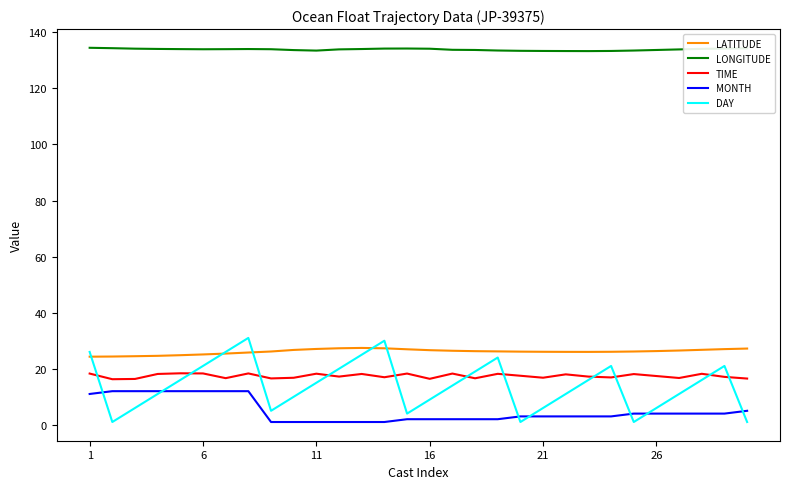

At how many categories does at least one series exceed 30?

30